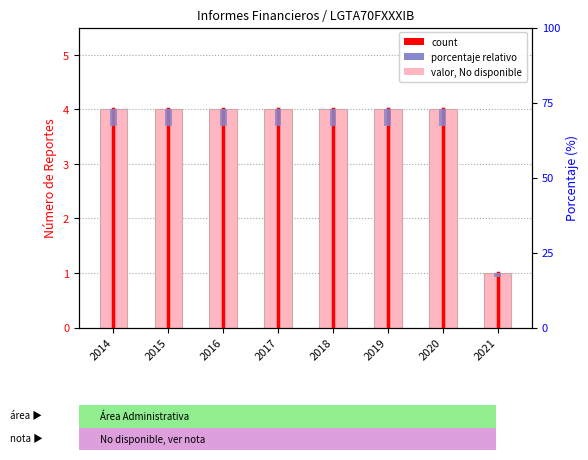

List the labels in order of value, largest first.

2014, 2015, 2016, 2017, 2018, 2019, 2020, 2021